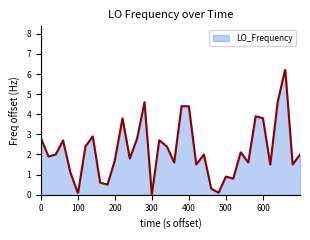

What is the maximum value shown in the chart?

6.2